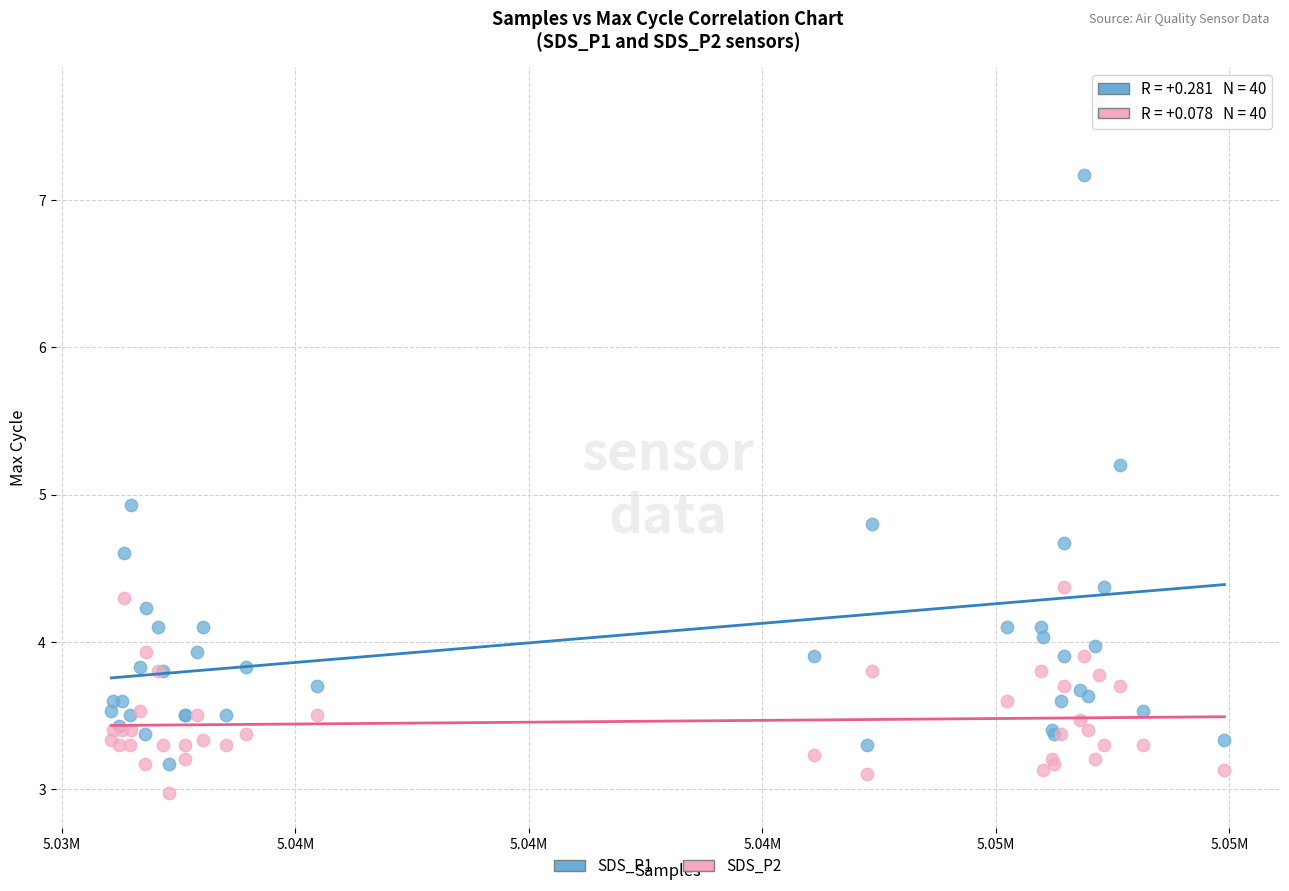

Which series reaches the maximum Y coordinate?

SDS_P1